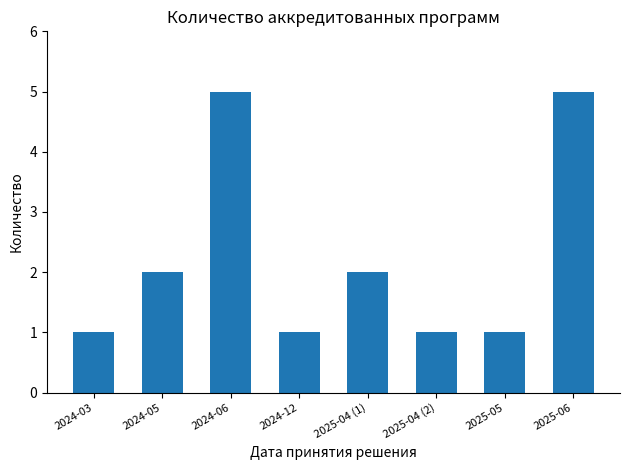

The value at 2025-04 (1) is 1. True or false?

False